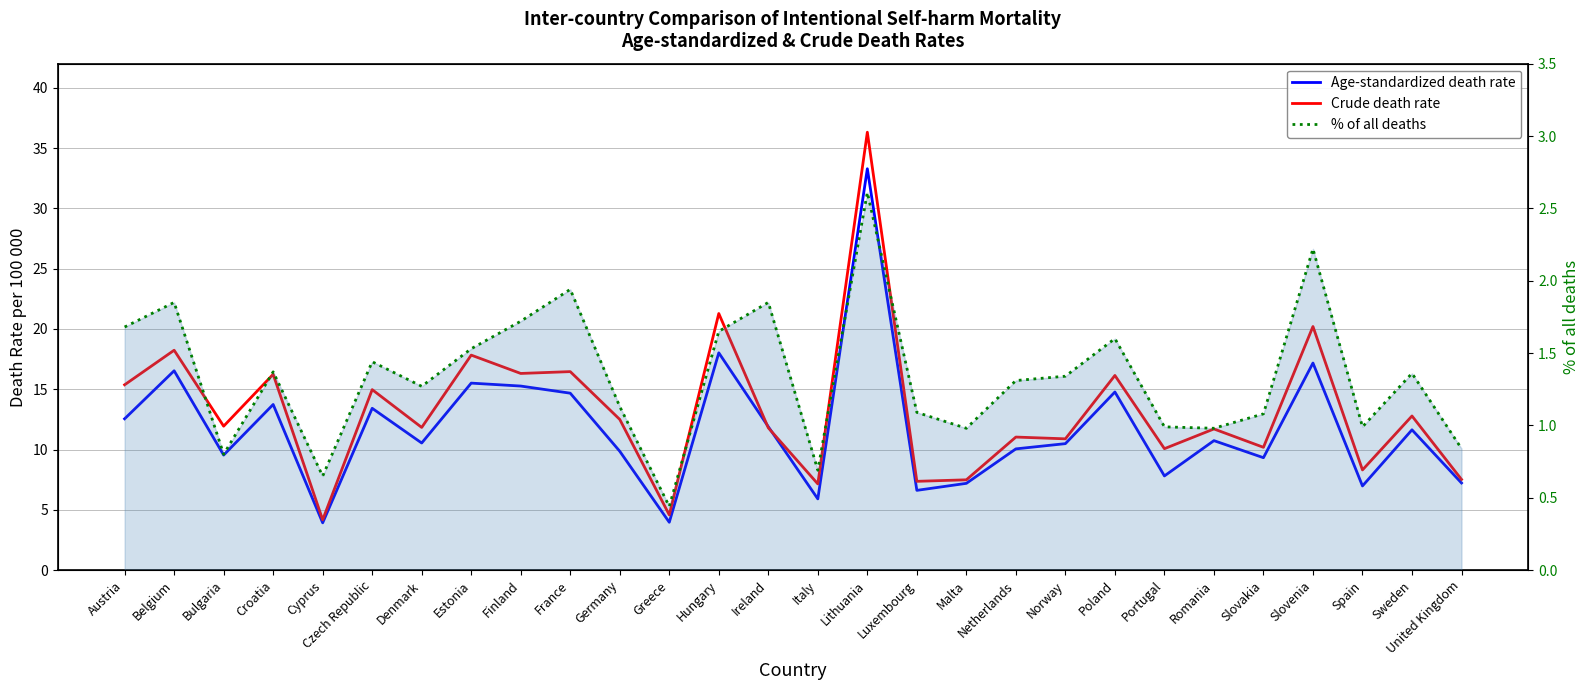

Reading left to right, list all the values displayed in this chart.

Age-standardized death rate: 12.5	16.5	9.5	13.7	3.9	13.4	10.5	15.5	15.3	14.7	9.9	4.0	18.0	11.9	5.9	33.3	6.6	7.2	10.1	10.5	14.8	7.8	10.7	9.3	17.2	7.0	11.6	7.2
Crude death rate: 15.4	18.2	11.9	16.2	4.2	15.0	11.8	17.8	16.3	16.5	12.5	4.6	21.3	11.8	7.1	36.3	7.4	7.5	11.0	10.9	16.1	10.1	11.7	10.2	20.2	8.3	12.8	7.5
% of all deaths: 1.7	1.9	0.8	1.4	0.7	1.4	1.3	1.5	1.7	1.9	1.1	0.4	1.6	1.9	0.7	2.6	1.1	1.0	1.3	1.3	1.6	1.0	1.0	1.1	2.2	1.0	1.4	0.8